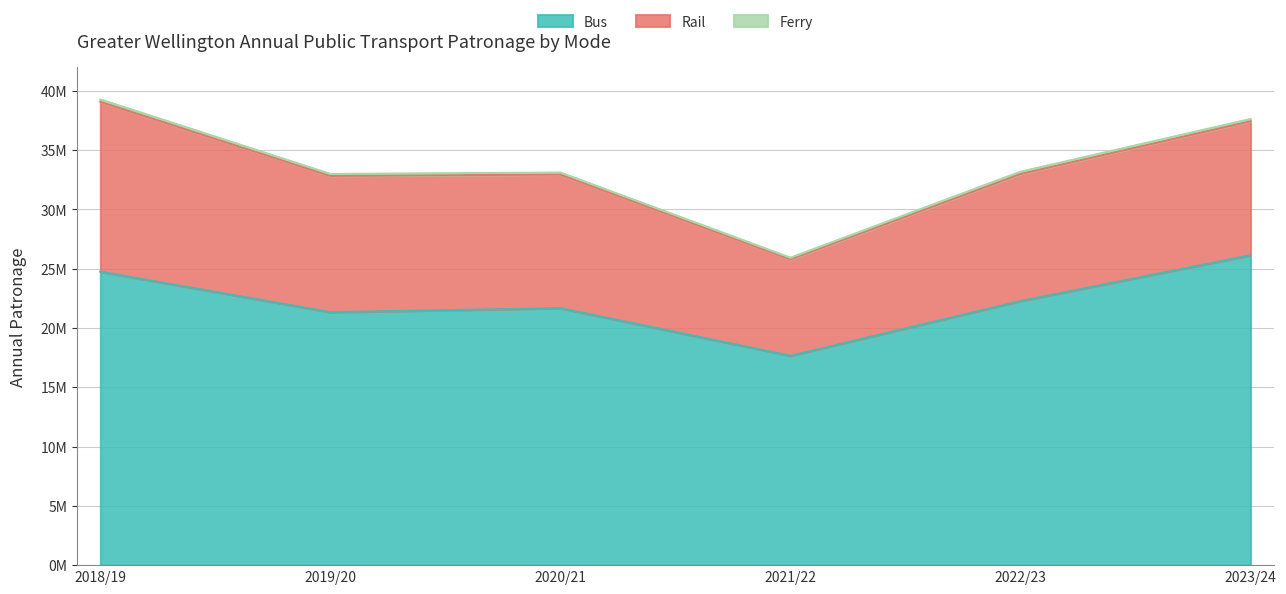

The Ferry series shows 137424 at 2021/22. True or false?

True